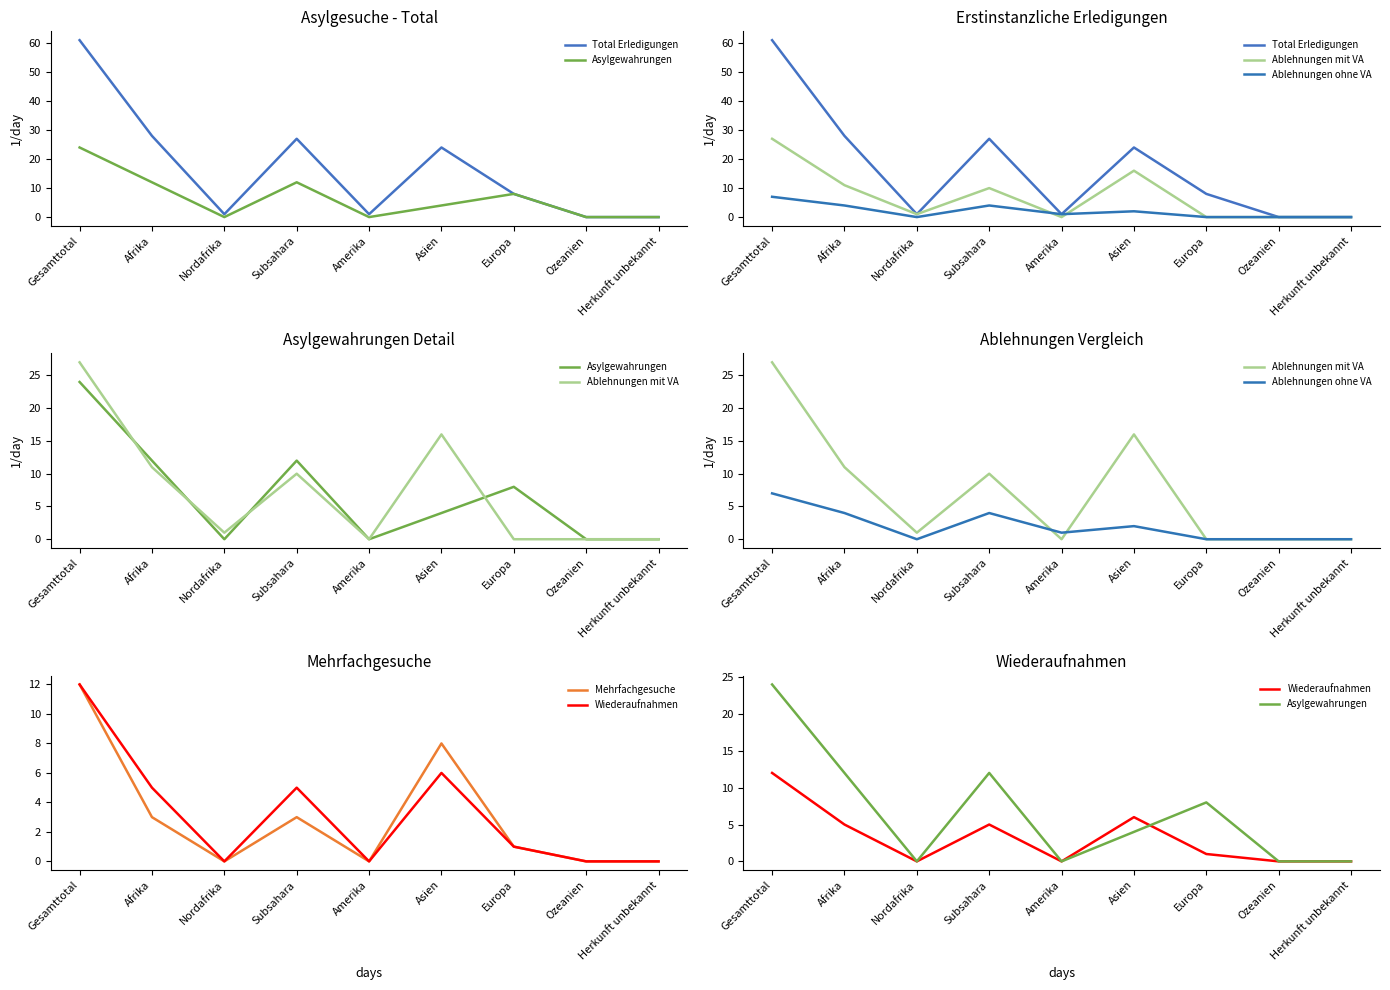

Reading right to left, list all the values displayed in this chart.

Total Erledigungen: 0	0	8	24	1	27	1	28	61
Asylgewahrungen: 0	0	8	4	0	12	0	12	24
Ablehnungen mit VA: 0	0	0	16	0	10	1	11	27
Ablehnungen ohne VA: 0	0	0	2	1	4	0	4	7
Mehrfachgesuche: 0	0	1	8	0	3	0	3	12
Wiederaufnahmen: 0	0	1	6	0	5	0	5	12